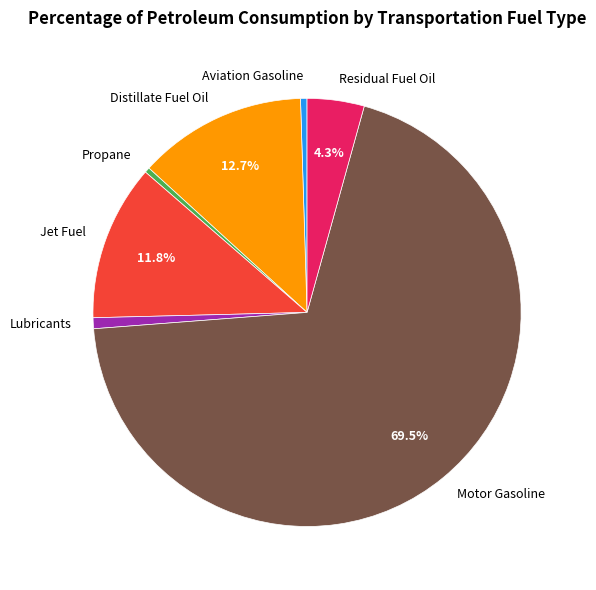

What is the ratio of the value at Jet Fuel to the value at Aviation Gasoline?

24.1